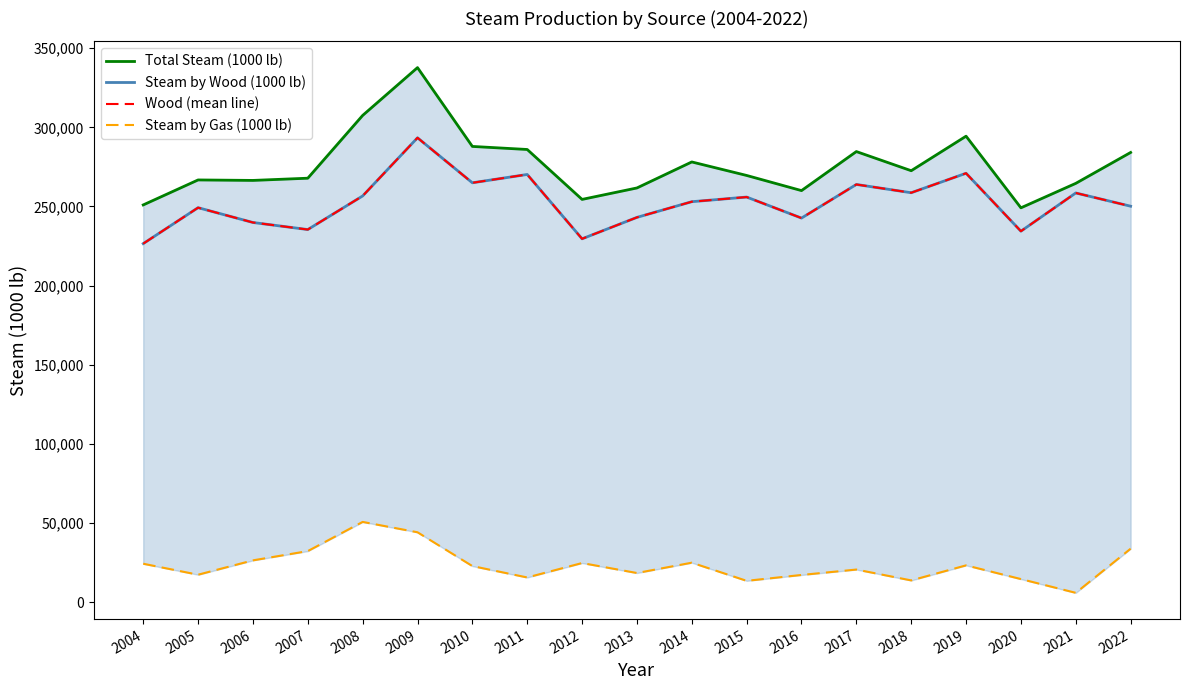

In Wood (mean line), how many points are higher than both neighbors (excluding endpoints)?

7